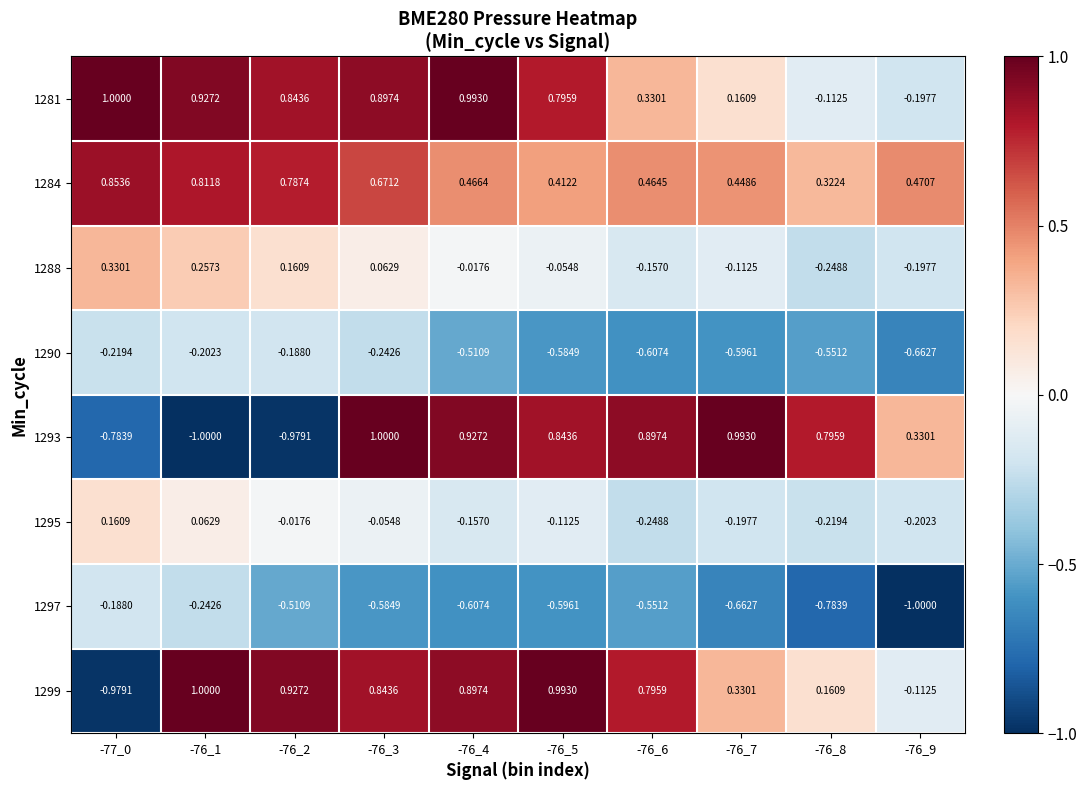

What is the minimum value shown in the chart?

-1.0